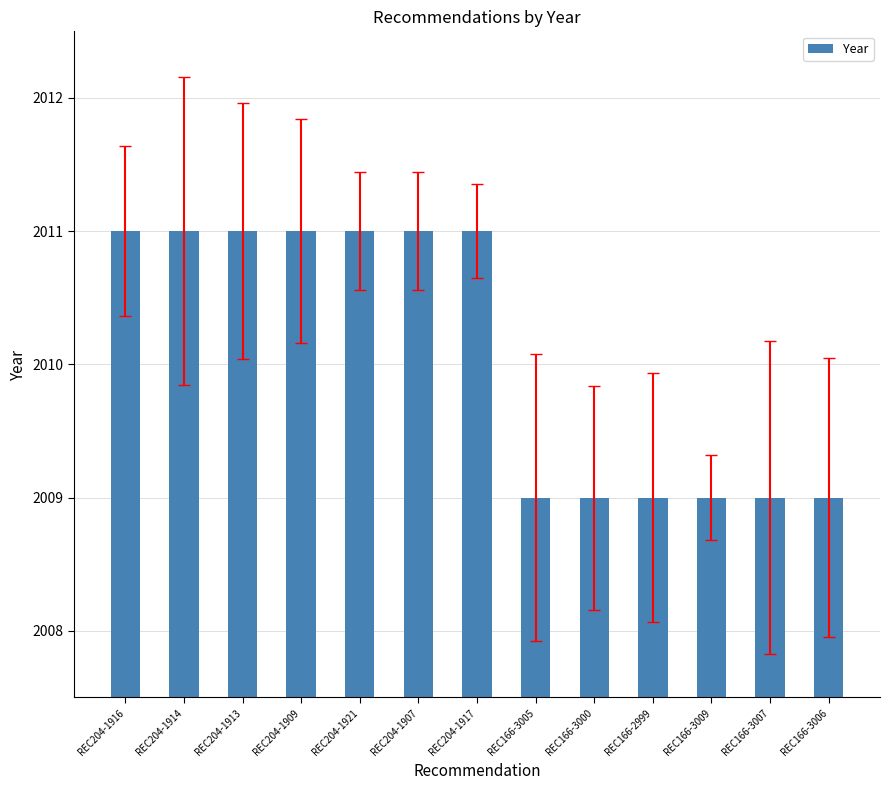

The value at REC166-3006 is 2009. True or false?

True